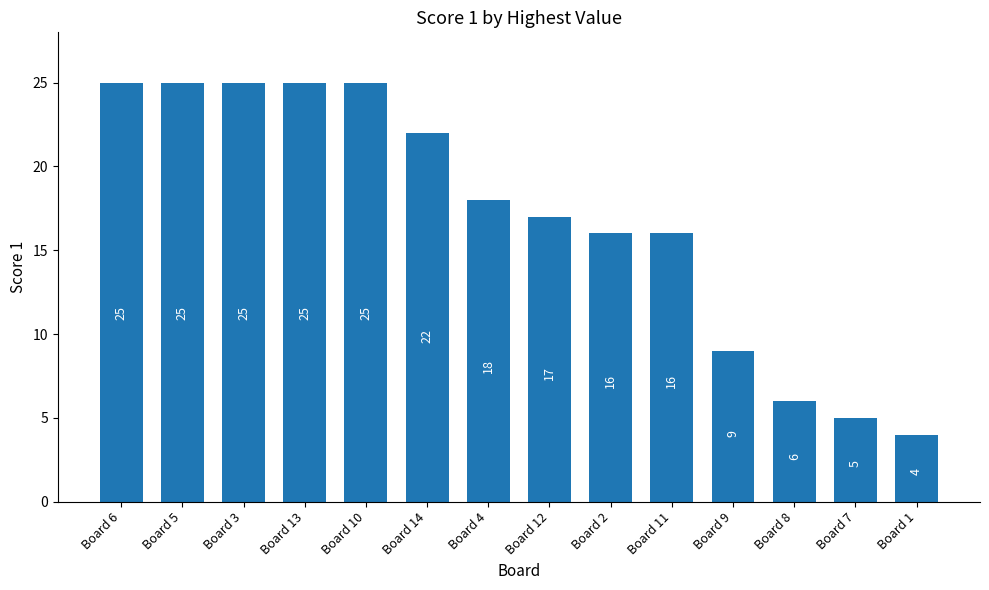

What is the sum of the values at Board 10 and Board 13?

50